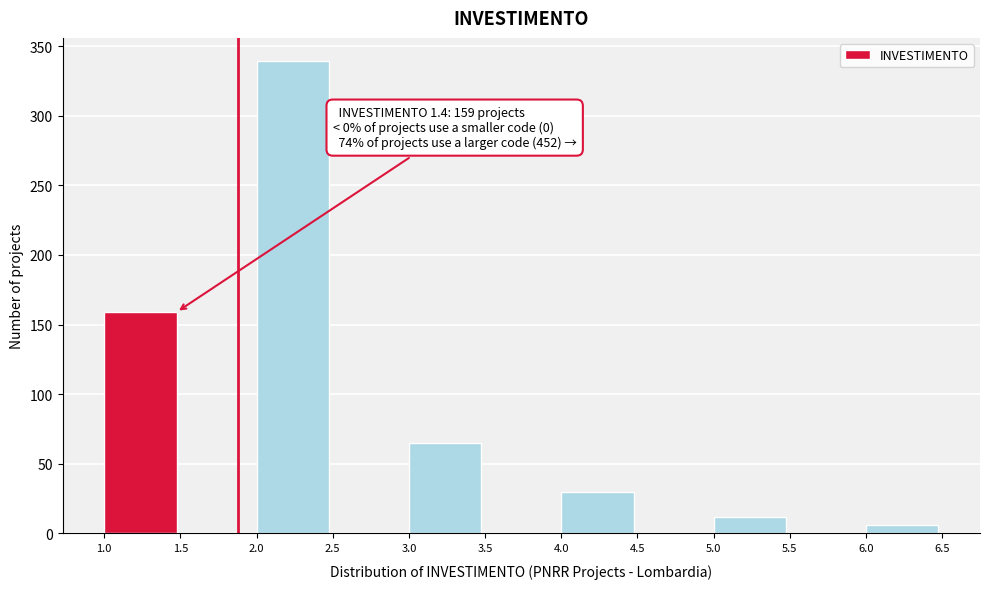

Which range on the x-axis has the tallest bar?

2.0 to 2.5